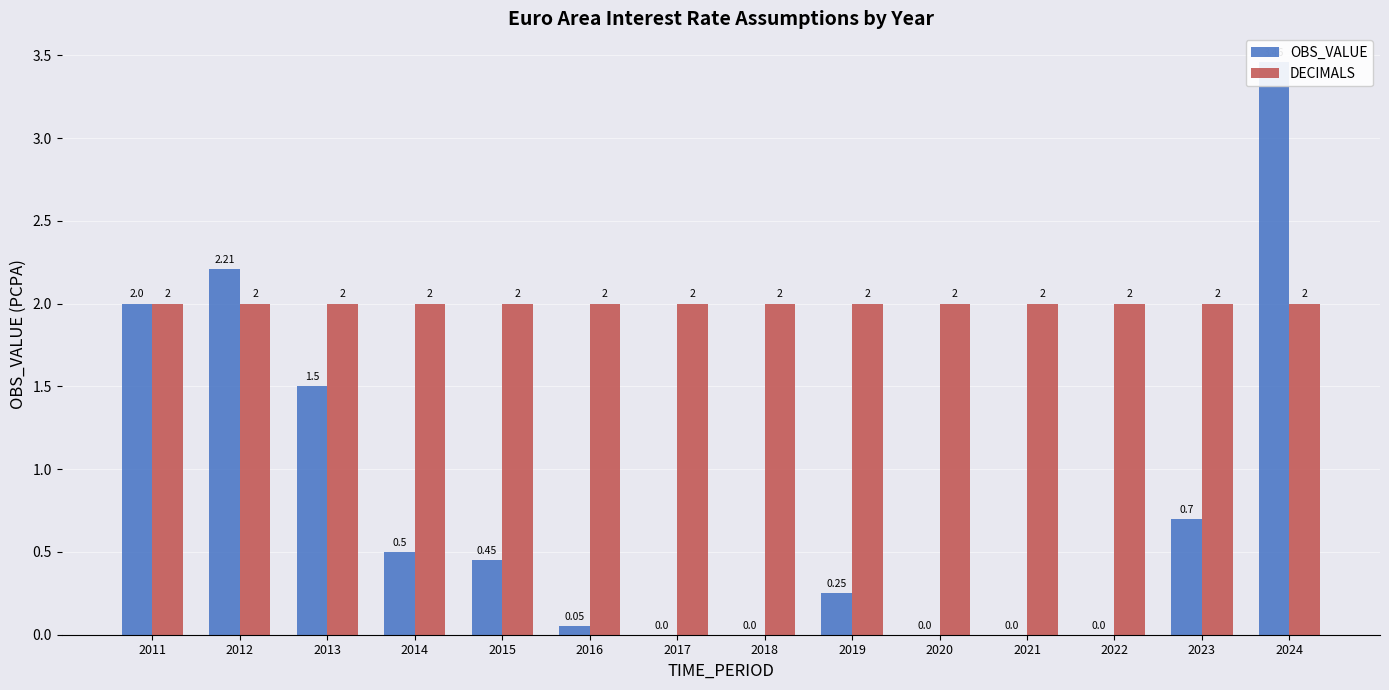

What is the difference between the second highest and minimum values in the OBS_VALUE series?

2.2